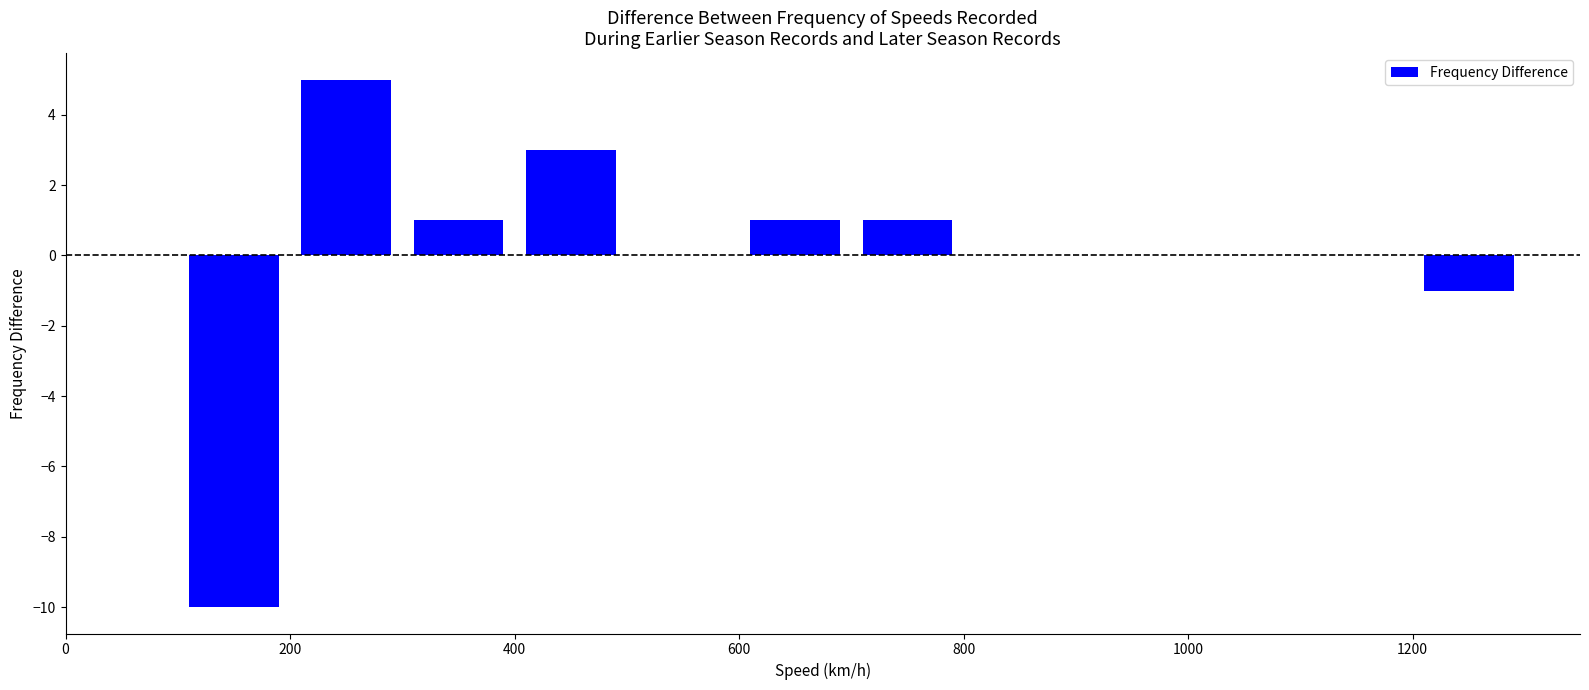

Reading right to left, what are all the values shown in this chart?

-1	0	0	0	0	1	1	0	3	1	5	-10